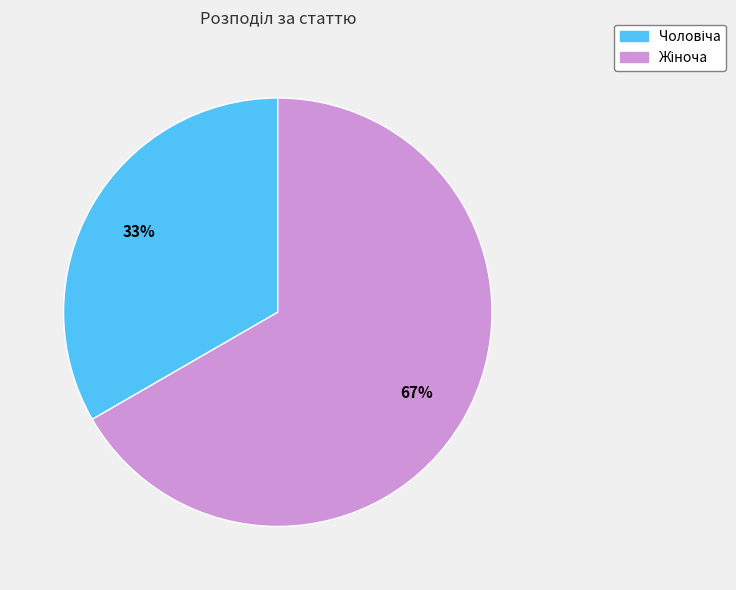

Does any single category account for the majority?

Yes